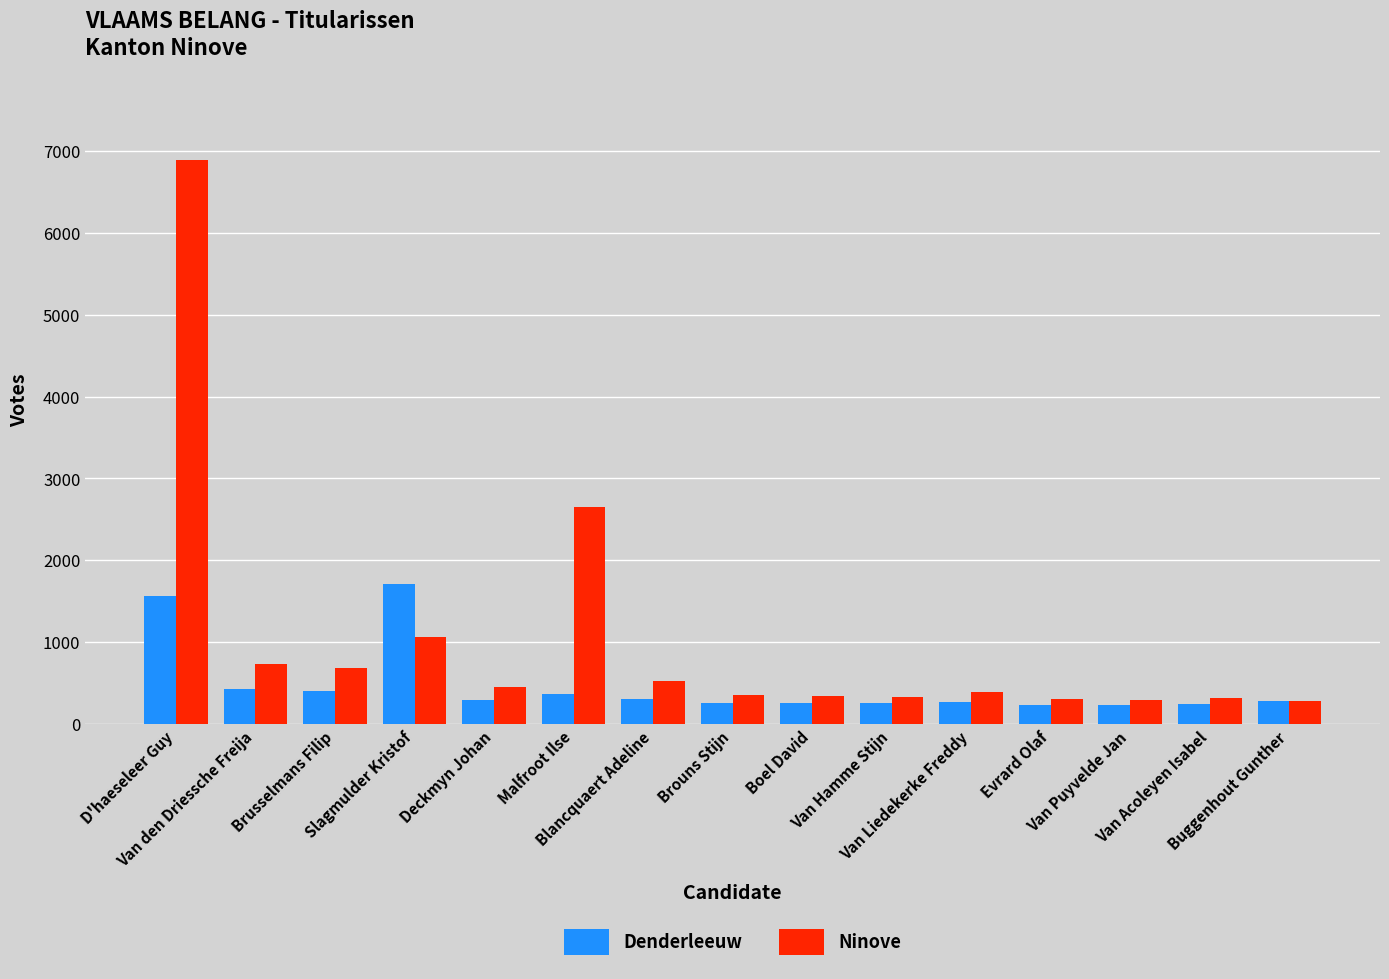

What is the average value of the Ninove series?

1041